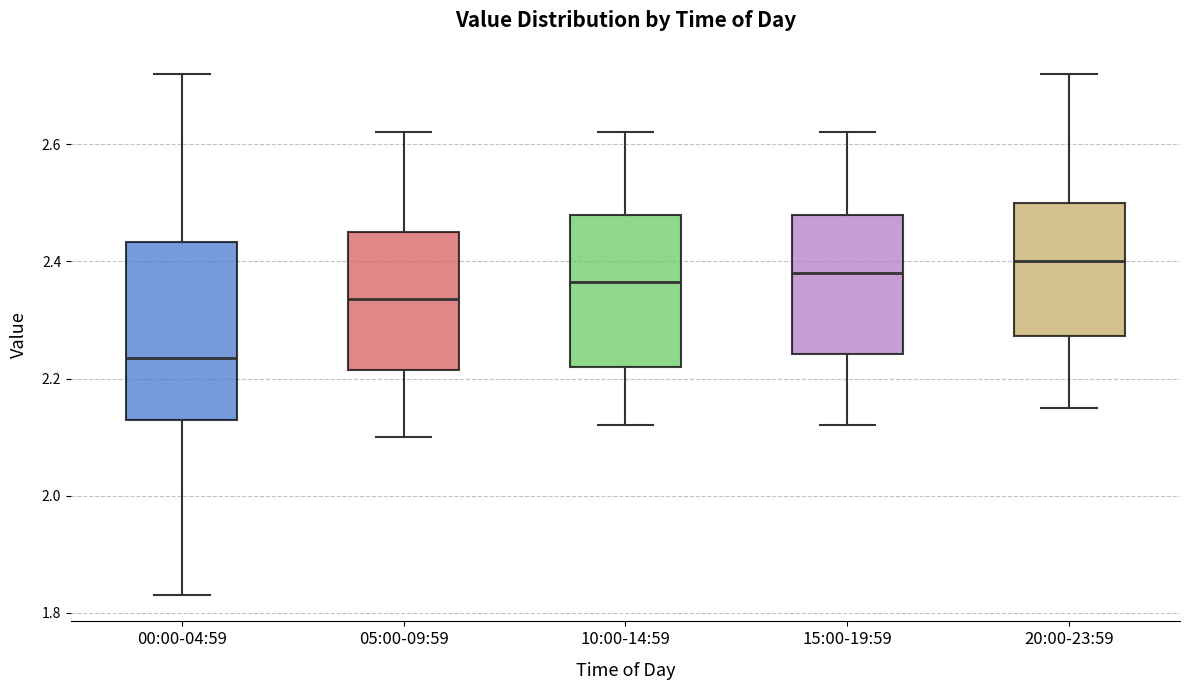

Reading left to right, transcribe this box plot: for each box, give where its median line is, the range the box spans, and where its two whiskers end, as read against the y-axis. The values are not printed on the chart, so give them approximately, as read against the axis.

00:00-04:59: median 2.24, box 2.14 to 2.44, whiskers 1.84 to 2.72
05:00-09:59: median 2.34, box 2.22 to 2.46, whiskers 2.10 to 2.62
10:00-14:59: median 2.36, box 2.22 to 2.48, whiskers 2.12 to 2.62
15:00-19:59: median 2.38, box 2.24 to 2.48, whiskers 2.12 to 2.62
20:00-23:59: median 2.40, box 2.28 to 2.50, whiskers 2.16 to 2.72